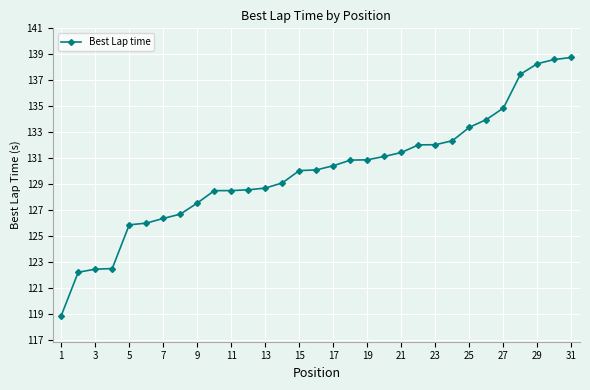

Count the number of data series in this chart.

1